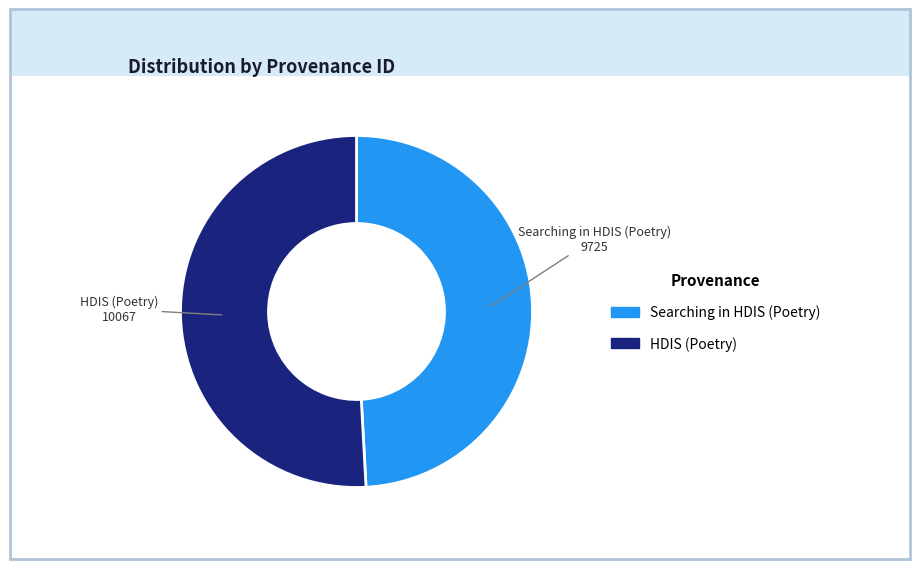

Is it true that Searching in HDIS (Poetry) is 49% of the pie?

True